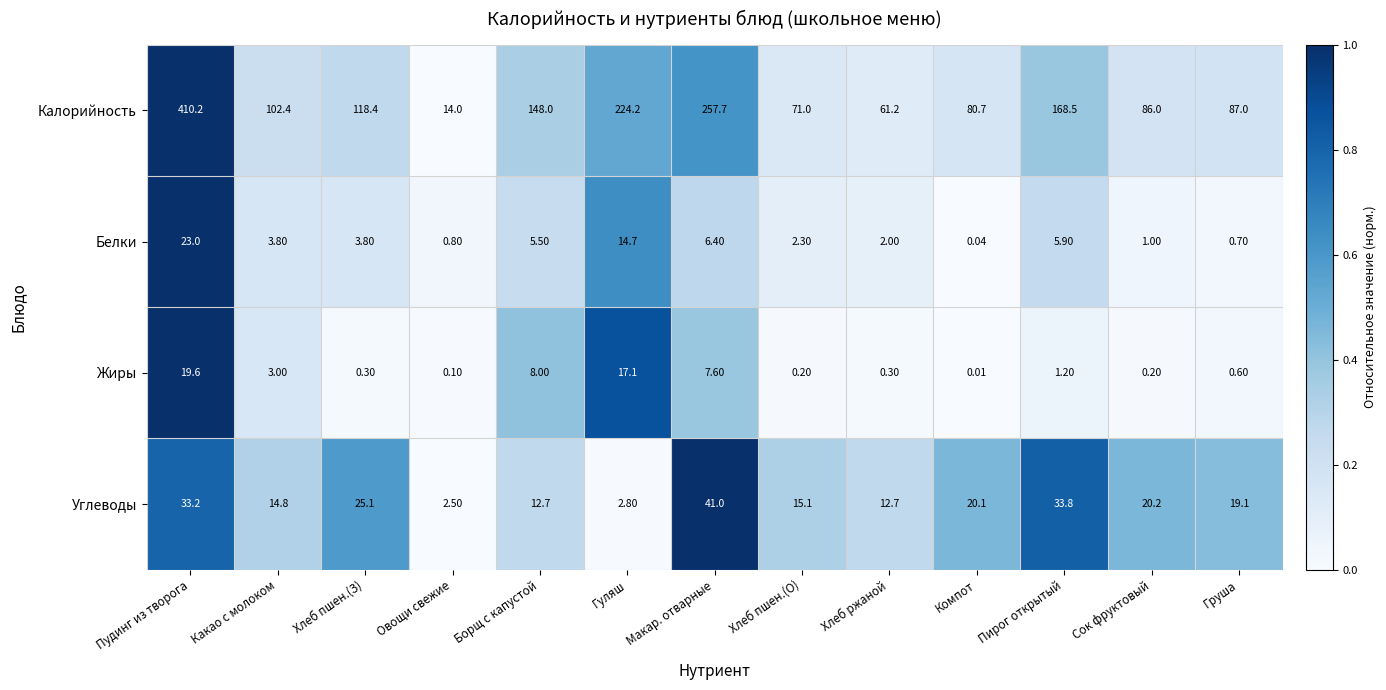

Which series has the widest spread of values?

Калорийность